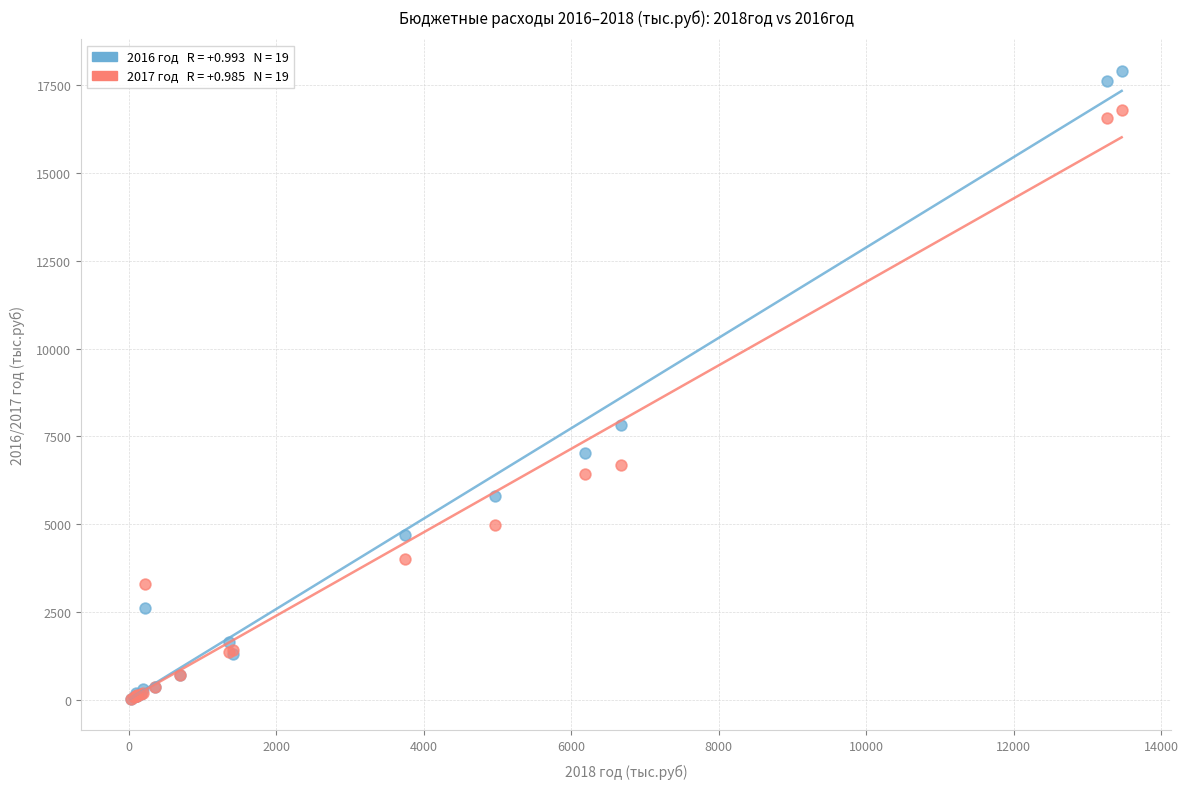

Across all series, what Y value is closest to 8970?

7807.4